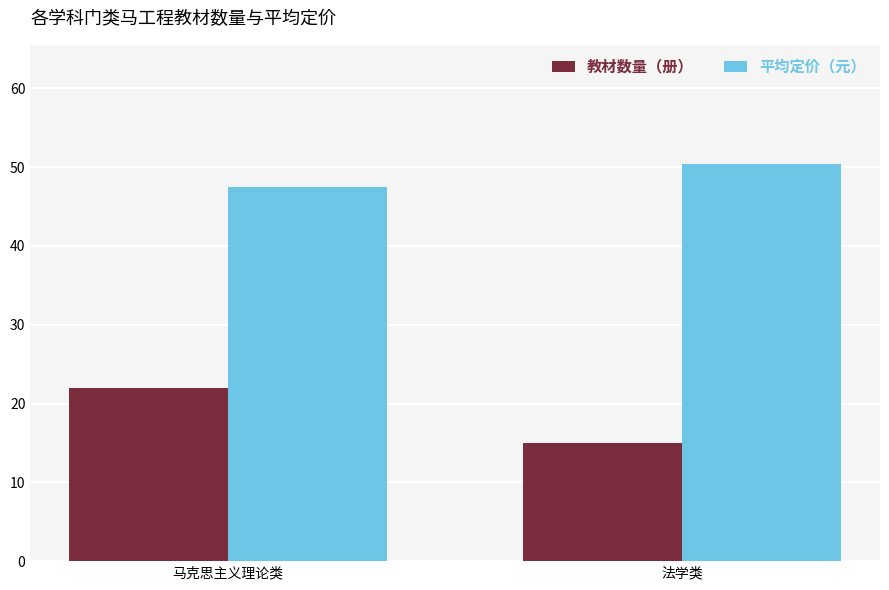

The value of 平均定价（元） at 法学类 is 50.4. True or false?

True